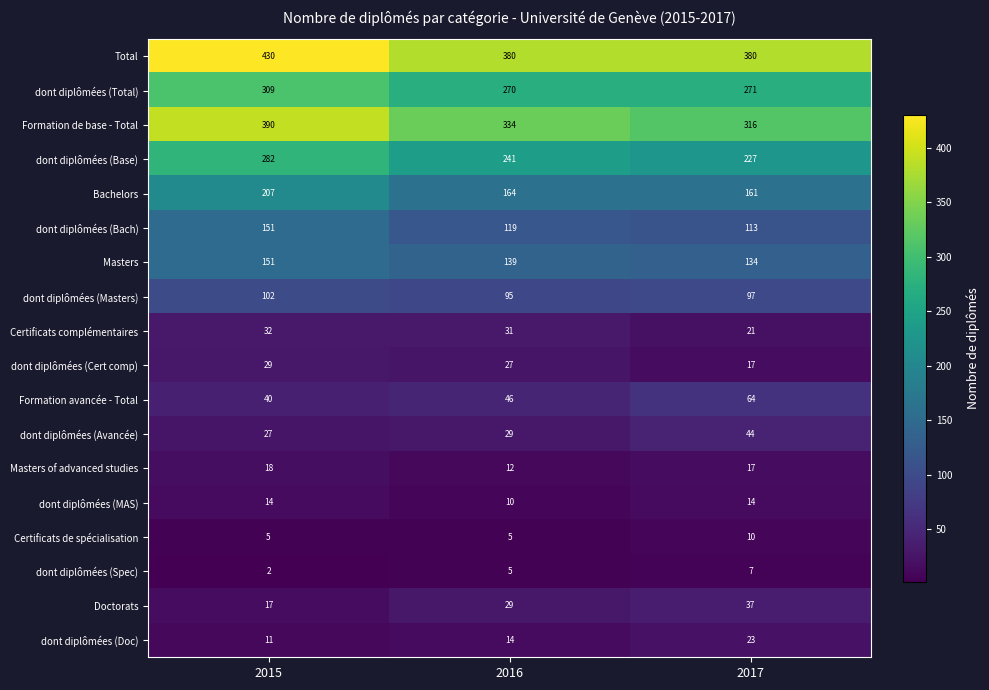

What is the sum of all dont diplômées (Masters) values?

294